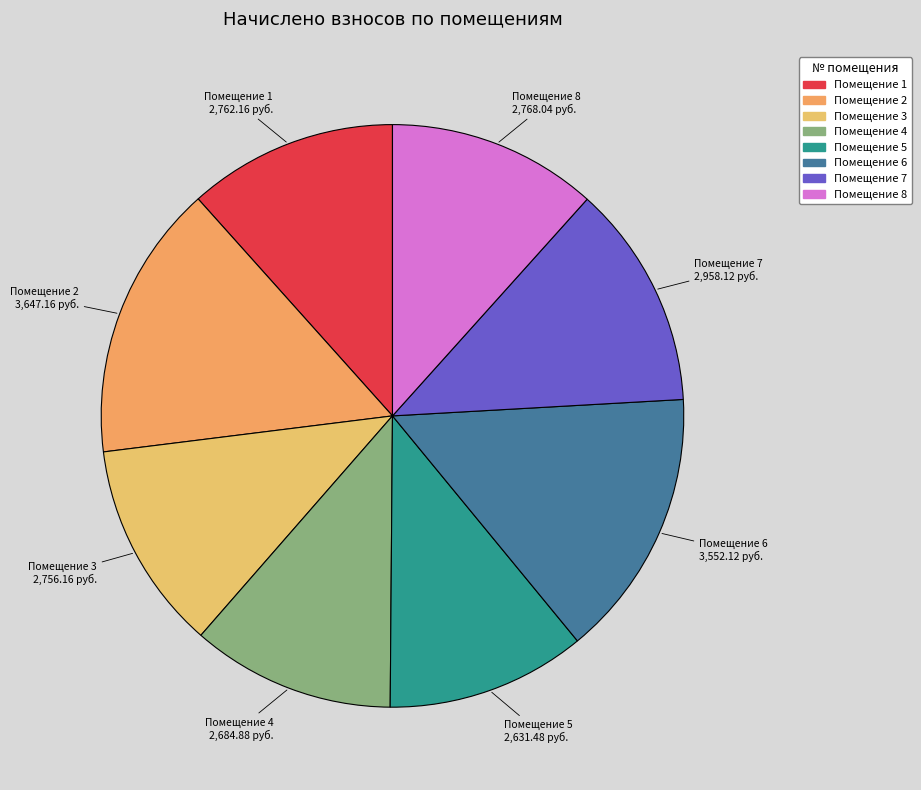

How many segments does this pie chart have?

8